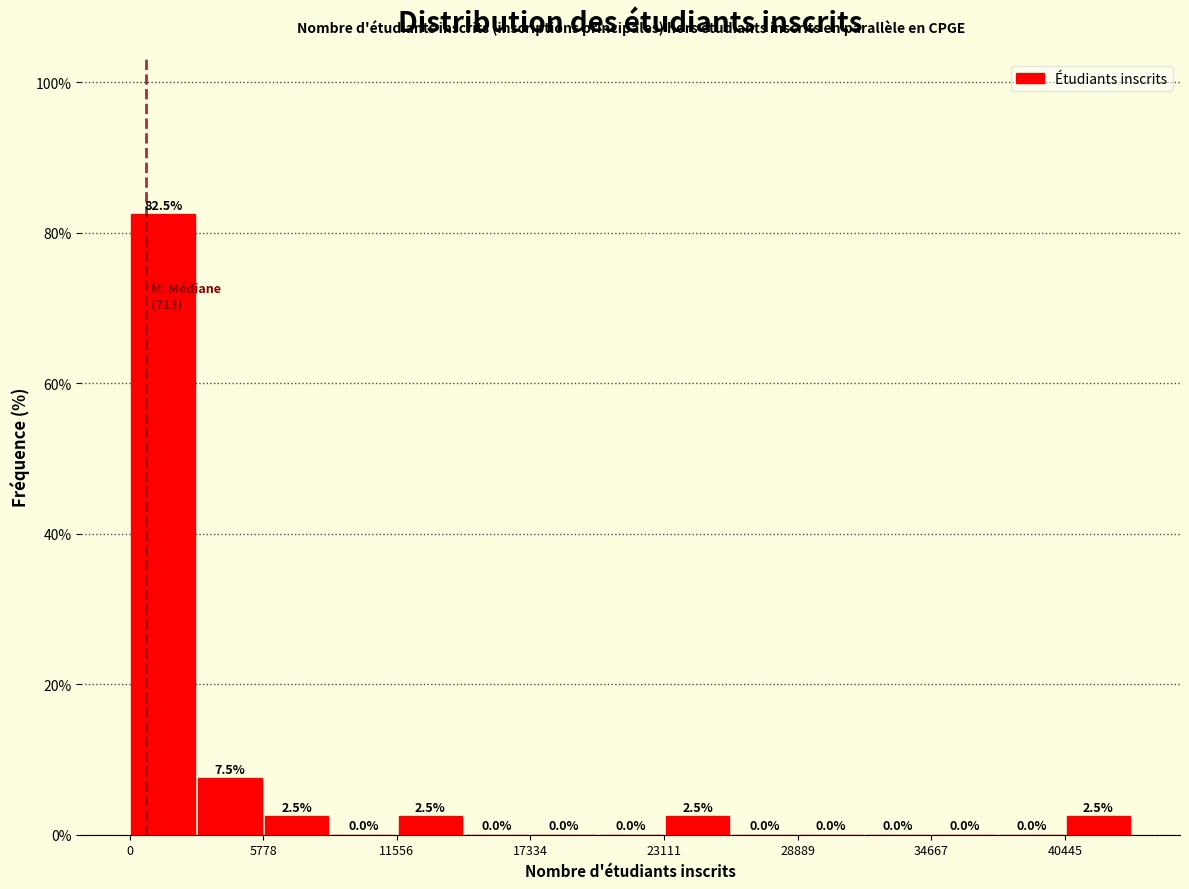

Around what value on the x-axis is the tallest bar? Give the approximate position of its centre, as read against the axis.

1000